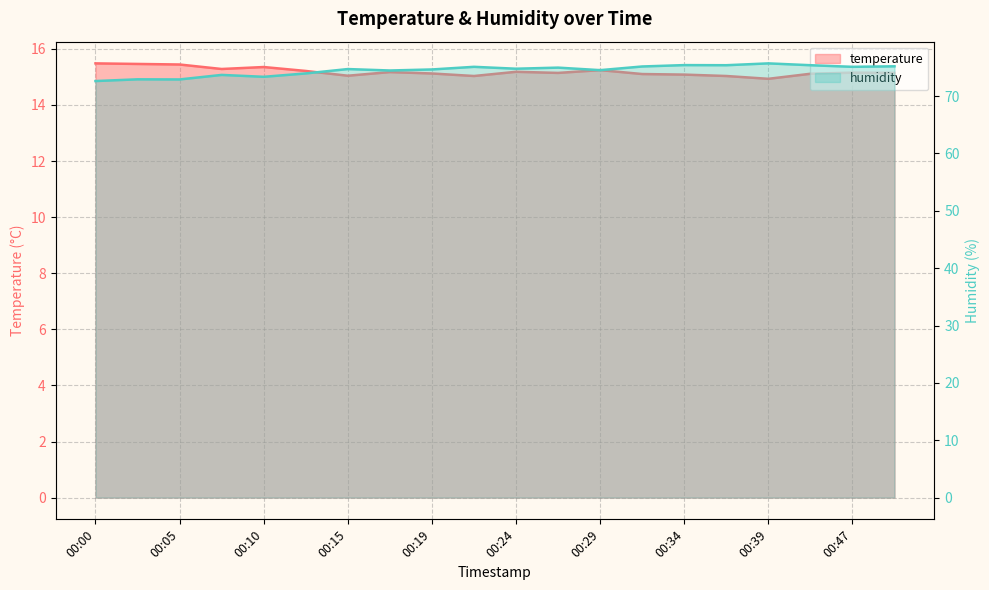

True or false: humidity and temperature cross at least once.

False